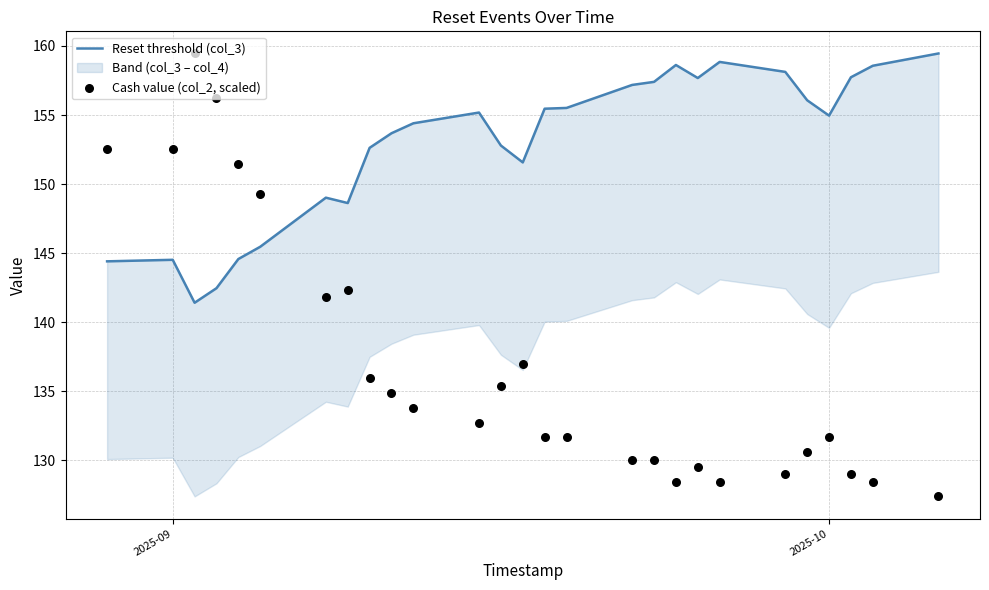

Which series has the largest Y range (max minus min)?

Cash value (col_2, scaled)